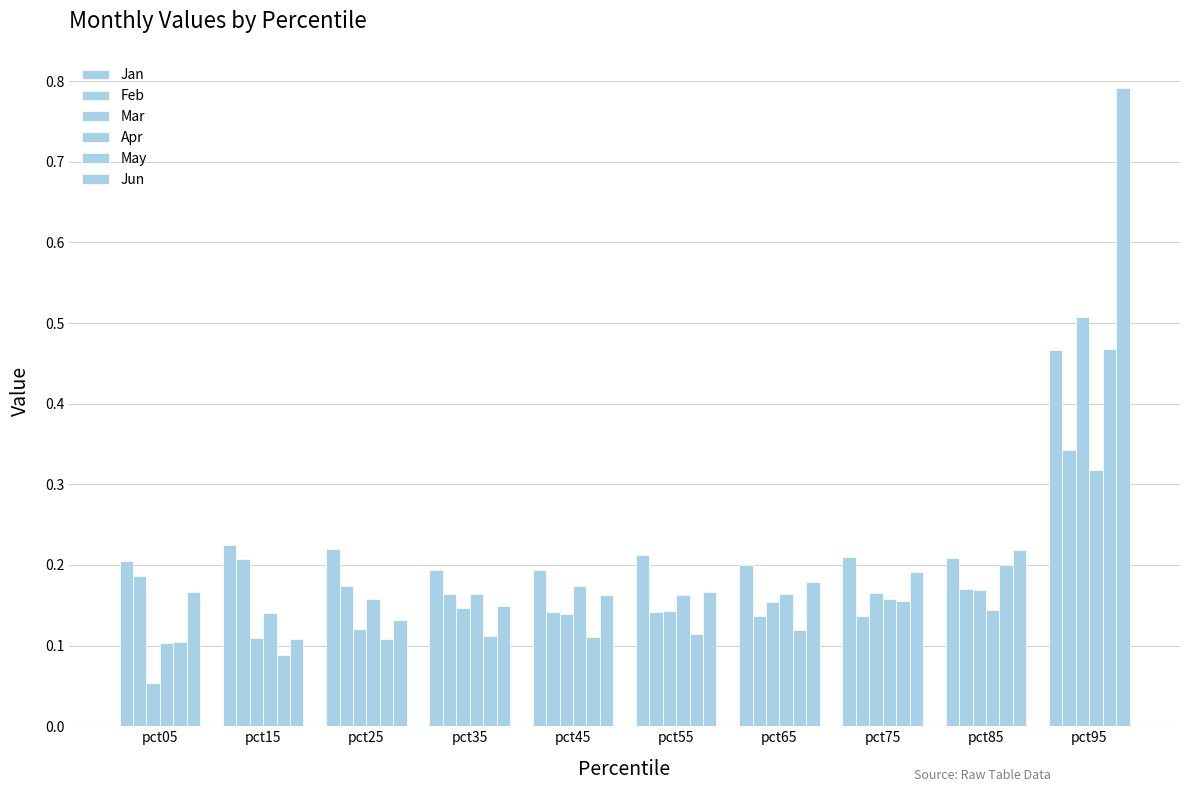

Does the chart contain any negative values?

No